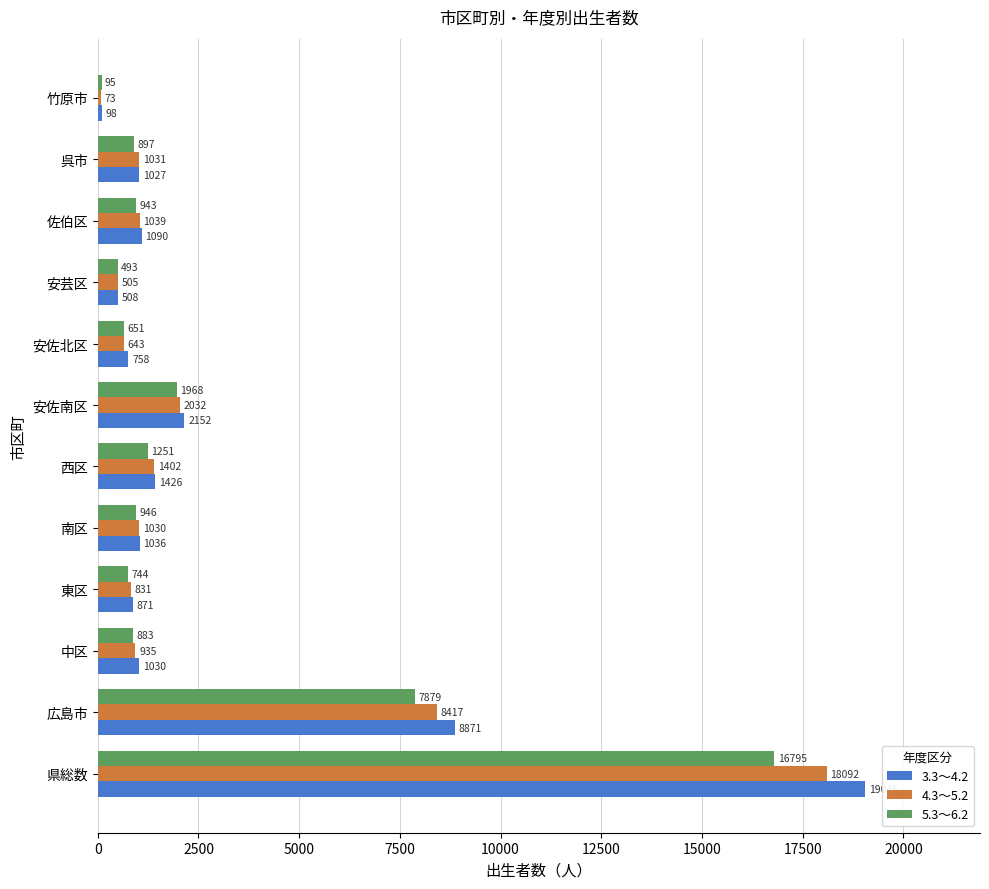

Rank the series at 安芸区 from lowest to highest value.

5.3～6.2, 4.3～5.2, 3.3～4.2